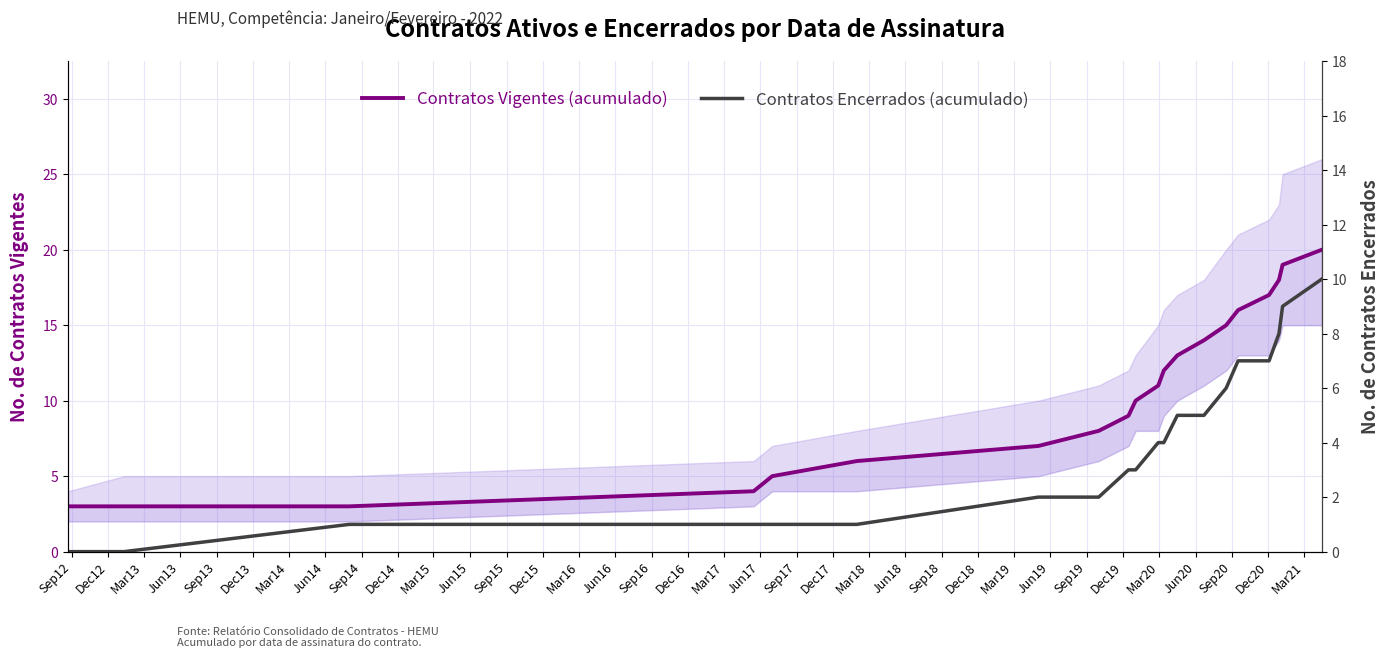

Between Sep13 and Mar16, which is larger?

Mar16